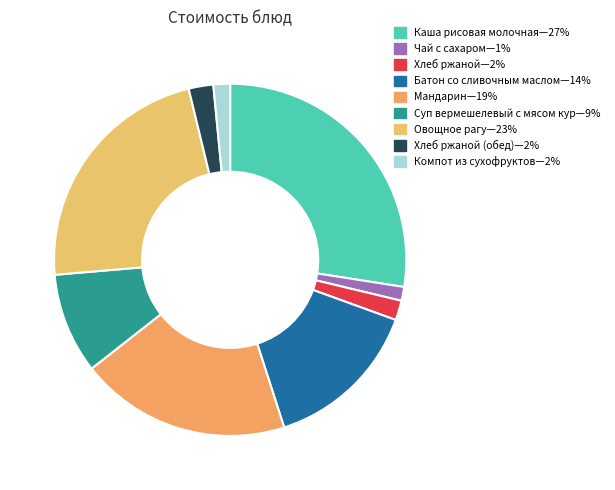

Which slice is the smallest?

Чай с сахаром